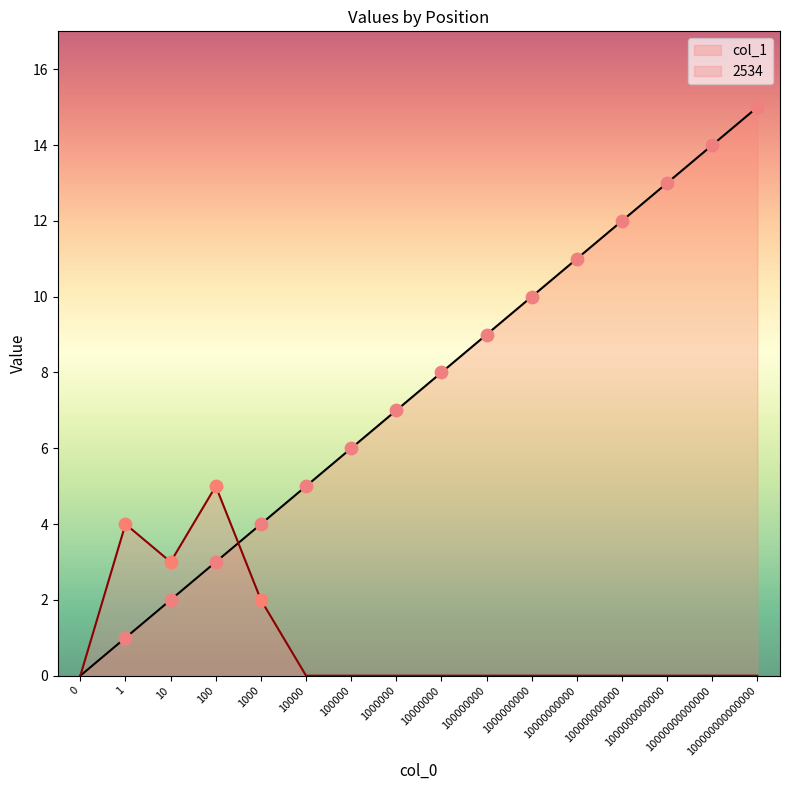

At which category is the sum across all series the highest?

100000000000000